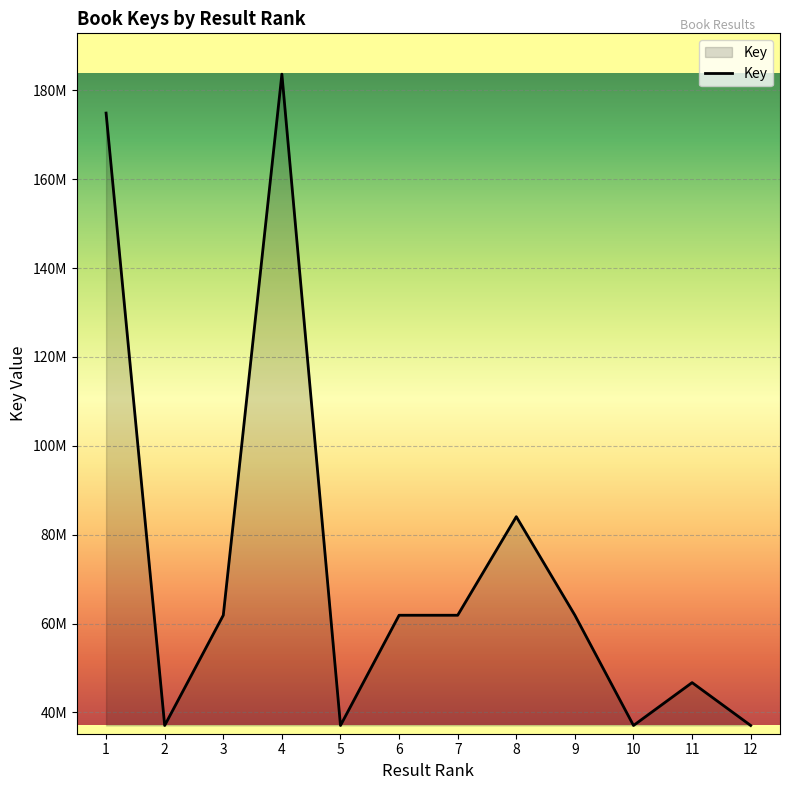

Reading left to right, extract all data points from this chart.

1=174866993	2=37072883	3=61877024	4=183626978	5=37073087	6=61876758	7=61876538	8=84054525	9=61875858	10=37073457	11=46718362	12=37073039